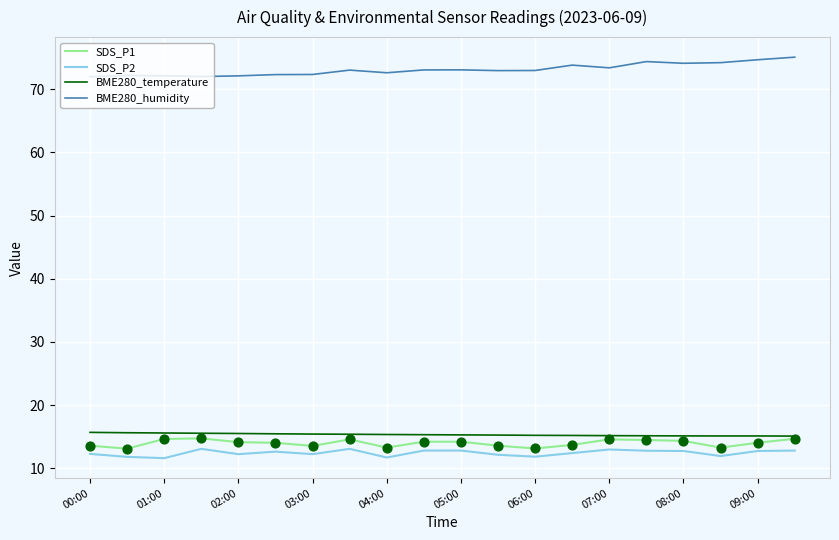

Which series has the largest total across all categories?

BME280_humidity